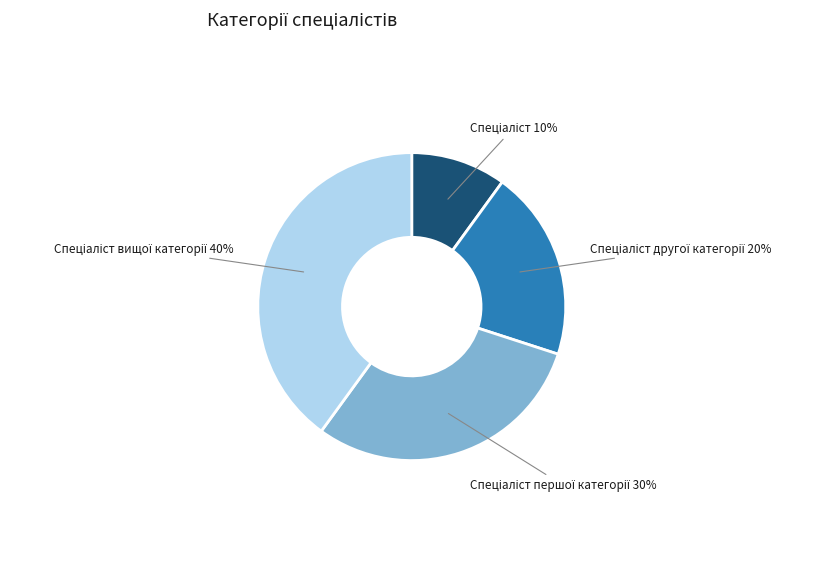

Does any single category account for the majority?

No